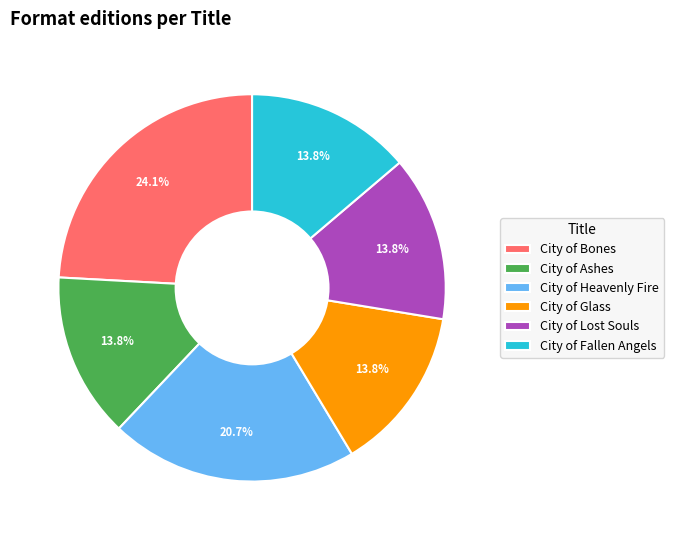

What is the ratio of the value at City of Bones to the value at City of Heavenly Fire?

1.2